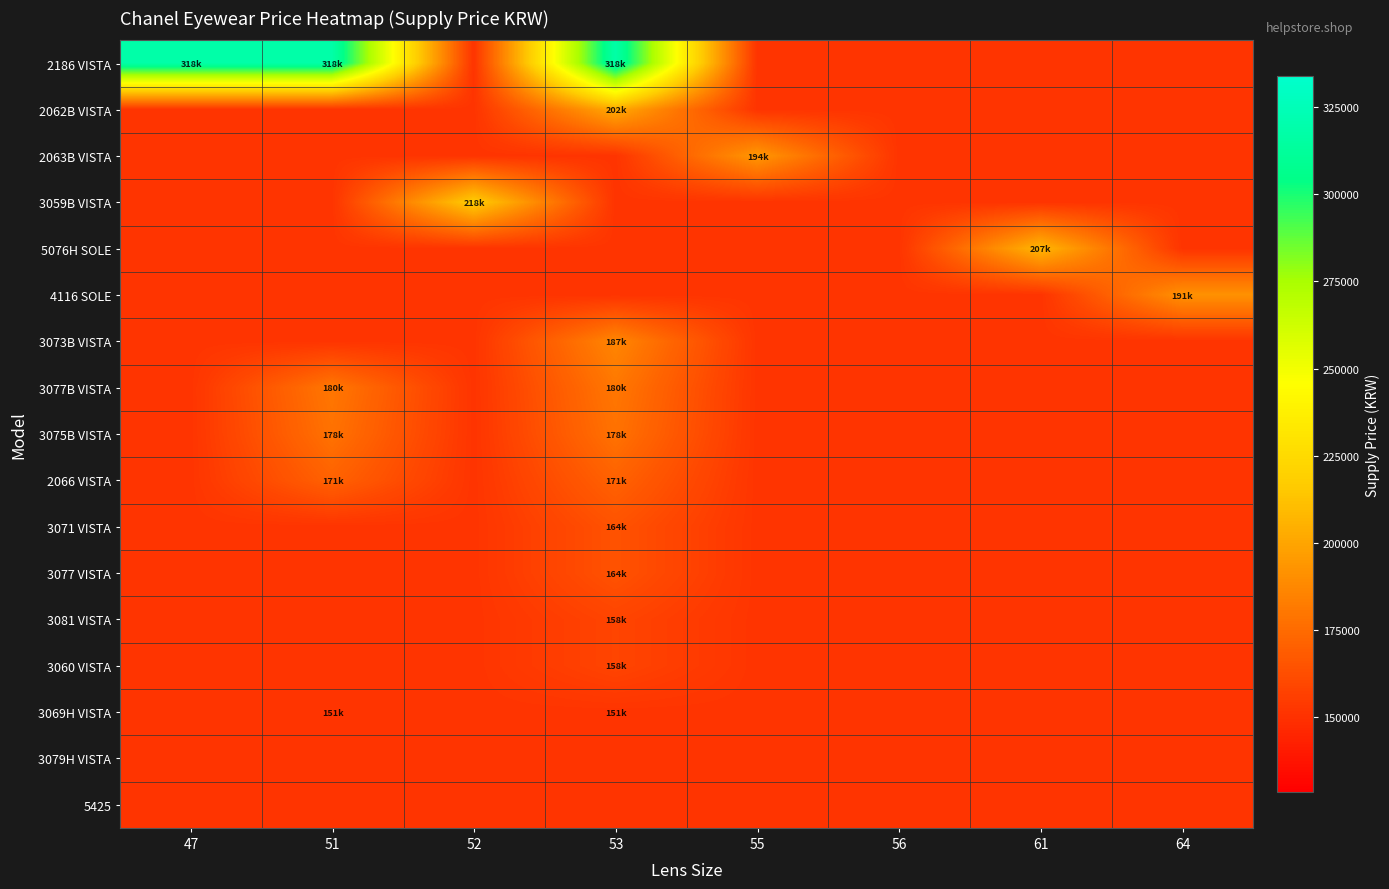

Reading right to left, what are all the values shown in this chart?

2186 VISTA: 64=151358.4	61=151358.4	56=151358.4	55=151358.4	53=317896.8	52=151358.4	51=317896.8	47=317896.8
2062B VISTA: 64=151358.4	61=151358.4	56=151358.4	55=151358.4	53=202059.6	52=151358.4	51=151358.4	47=151358.4
2063B VISTA: 64=151358.4	61=151358.4	56=151358.4	55=194152.2	53=151358.4	52=151358.4	51=151358.4	47=151358.4
3059B VISTA: 64=151358.4	61=151358.4	56=151358.4	55=151358.4	53=151358.4	52=217681.2	51=151358.4	47=151358.4
5076H SOLE: 64=151358.4	61=207455.4	56=151358.4	55=151358.4	53=151358.4	52=151358.4	51=151358.4	47=151358.4
4116 SOLE: 64=191461.2	61=151358.4	56=151358.4	55=151358.4	53=151358.4	52=151358.4	51=151358.4	47=151358.4
3073B VISTA: 64=151358.4	61=151358.4	56=151358.4	55=151358.4	53=186645.0	52=151358.4	51=151358.4	47=151358.4
3077B VISTA: 64=151358.4	61=151358.4	56=151358.4	55=151358.4	53=180269.4	52=151358.4	51=180269.4	47=151358.4
3075B VISTA: 64=151358.4	61=151358.4	56=151358.4	55=151358.4	53=177964.8	52=151358.4	51=177964.8	47=151358.4
2066 VISTA: 64=151358.4	61=151358.4	56=151358.4	55=151358.4	53=171216.6	52=151358.4	51=171216.6	47=151358.4
3071 VISTA: 64=151358.4	61=151358.4	56=151358.4	55=151358.4	53=164468.4	52=151358.4	51=151358.4	47=151358.4
3077 VISTA: 64=151358.4	61=151358.4	56=151358.4	55=151358.4	53=164468.4	52=151358.4	51=151358.4	47=151358.4
3081 VISTA: 64=151358.4	61=151358.4	56=151358.4	55=151358.4	53=158493.0	52=151358.4	51=151358.4	47=151358.4
3060 VISTA: 64=151358.4	61=151358.4	56=151358.4	55=151358.4	53=158493.0	52=151358.4	51=151358.4	47=151358.4
3069H VISTA: 64=151358.4	61=151358.4	56=151358.4	55=151358.4	53=151358.4	52=151358.4	51=151358.4	47=151358.4
3079H VISTA: 64=151358.4	61=151358.4	56=151358.4	55=151358.4	53=151358.4	52=151358.4	51=151358.4	47=151358.4
5425: 64=151358.4	61=151358.4	56=151358.4	55=151358.4	53=151358.4	52=151358.4	51=151358.4	47=151358.4